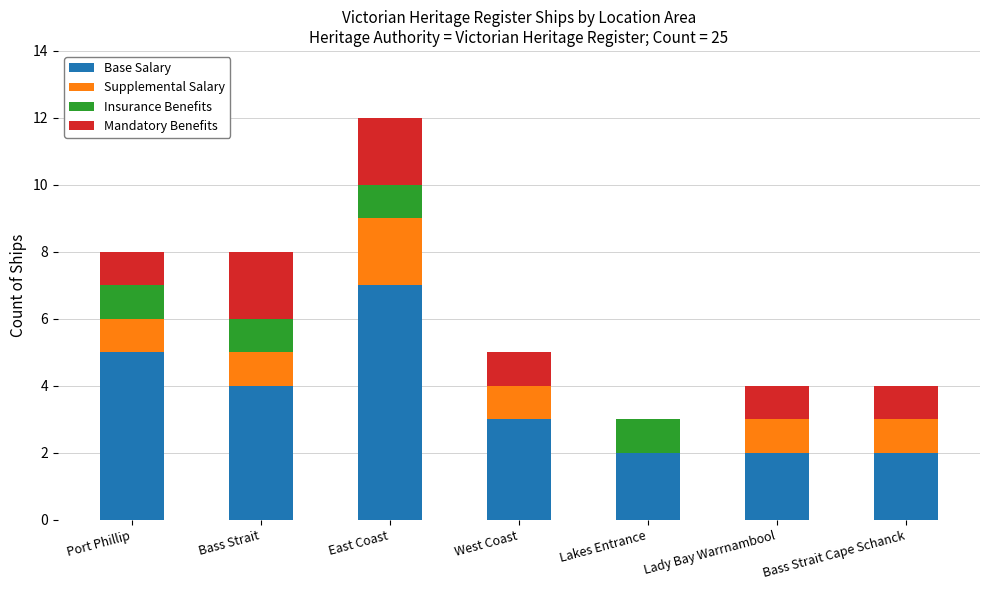

True or false: Base Salary has a value of 1 at West Coast.

False